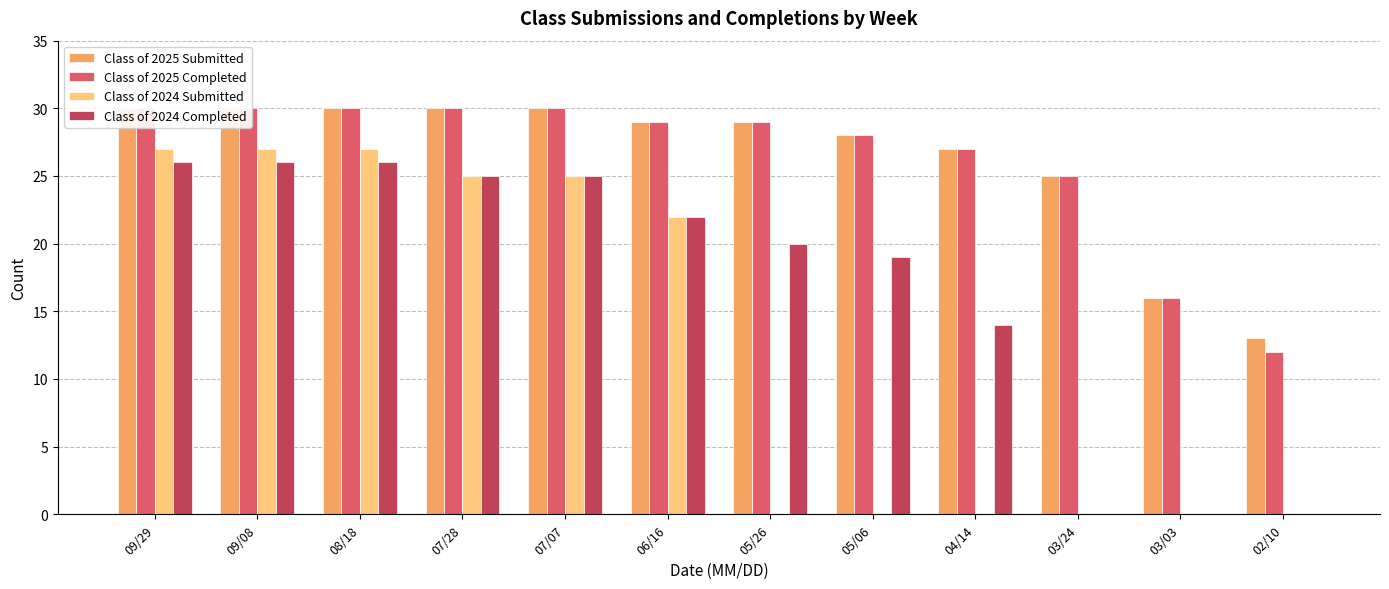

How many bars are there in total?

48